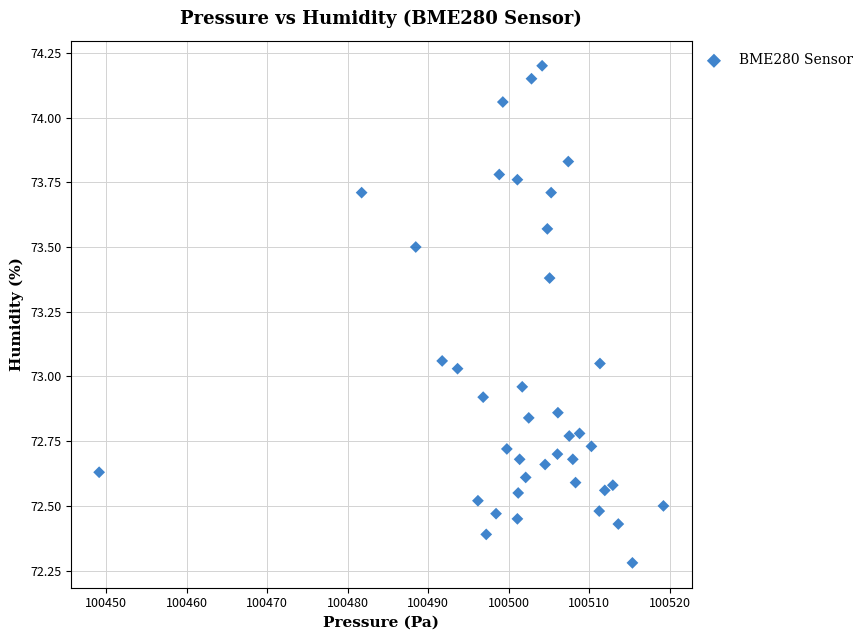

What is the range of Y values (max minus min)?

1.9